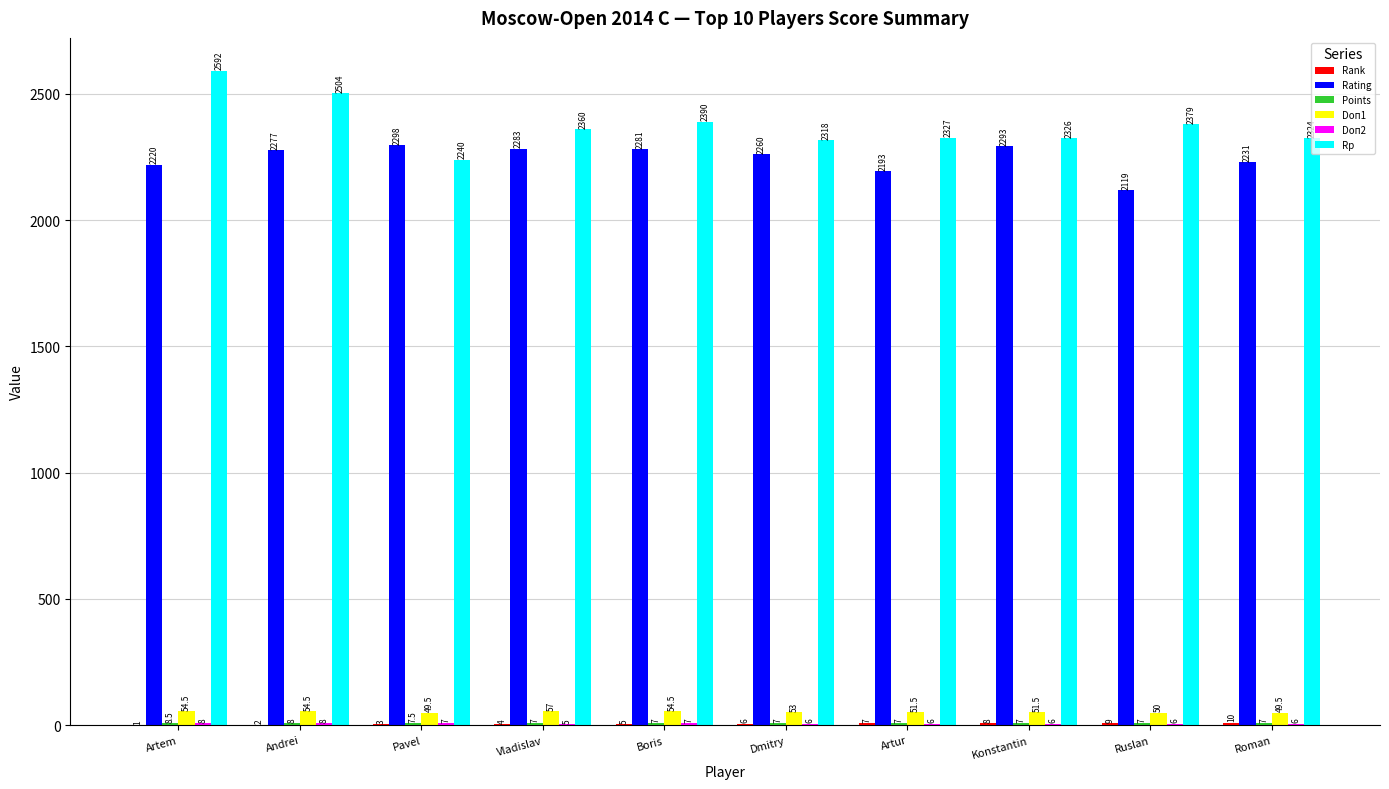

Which series changed the most between Boris and Artur?

Rating